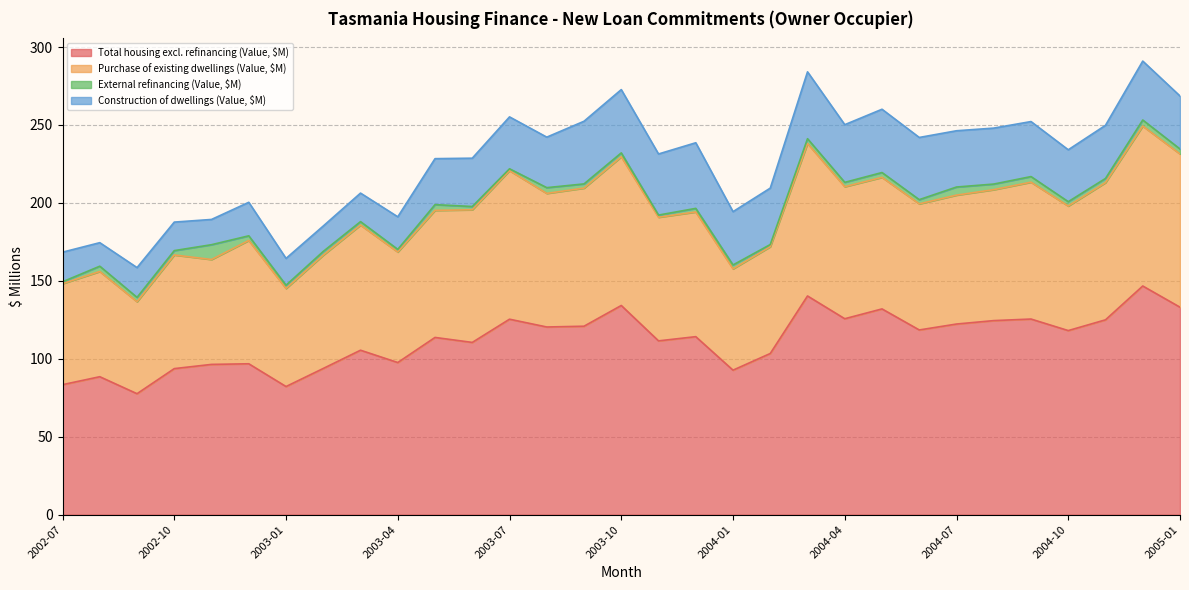

True or false: Construction of dwellings (Value, $M) has a value of 57.1 at 2005-01.

False